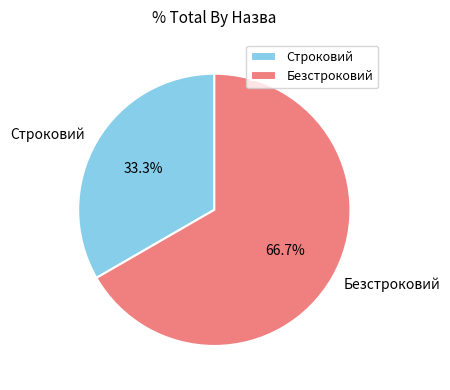

To the nearest percent, what portion does Строковий represent?

33%